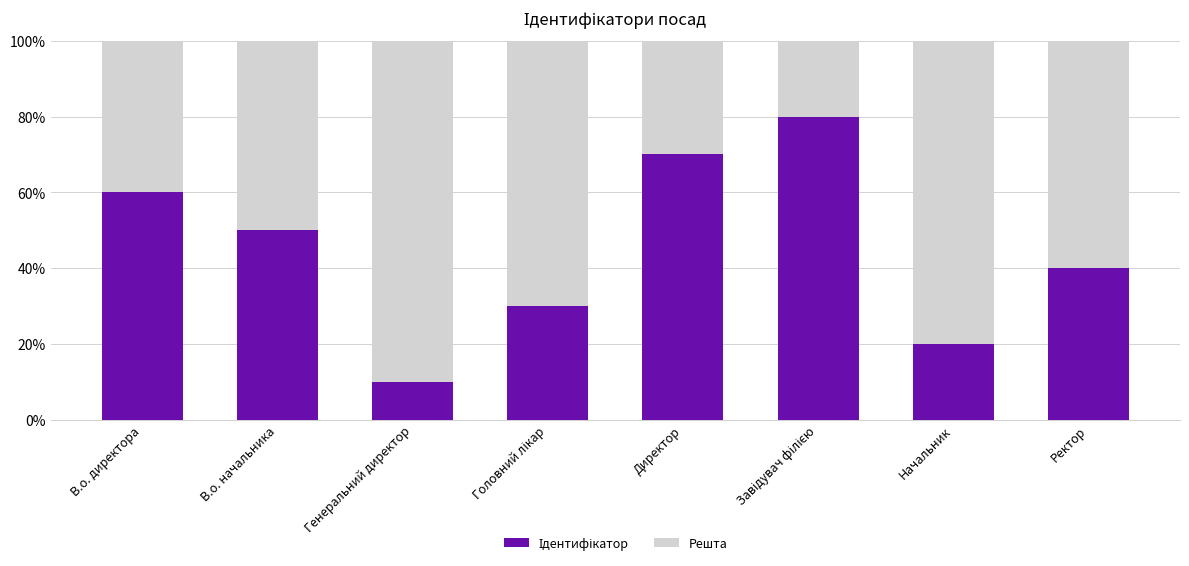

Are the bars horizontal?

No